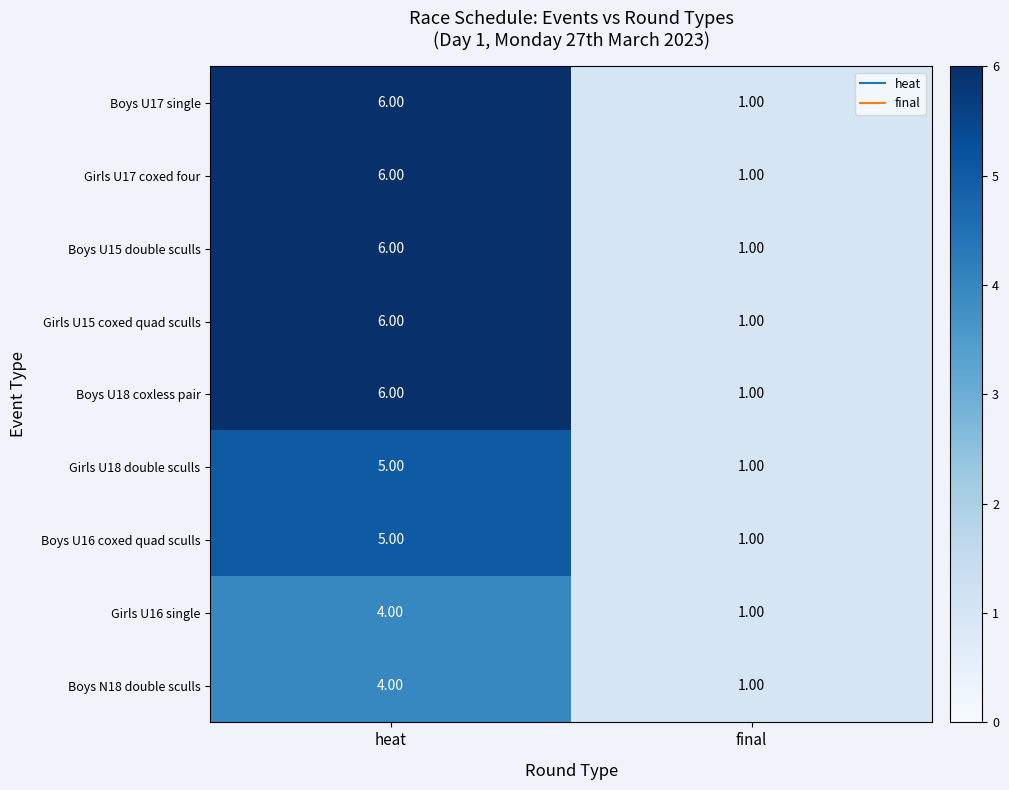

Where is Girls U17 coxed four nearest to the value 3?

final